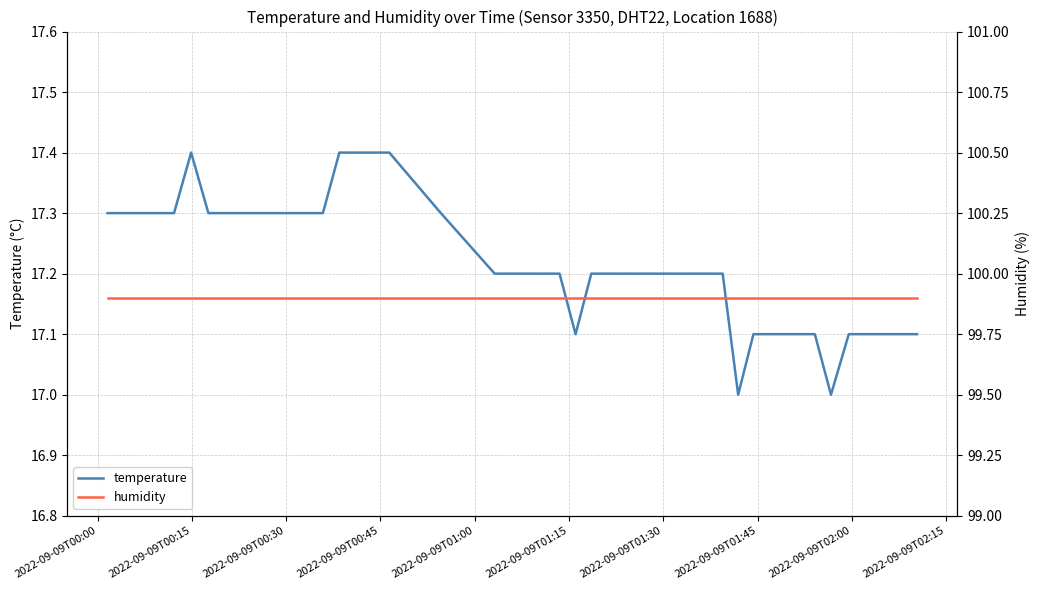

What is the maximum value for temperature?

17.4